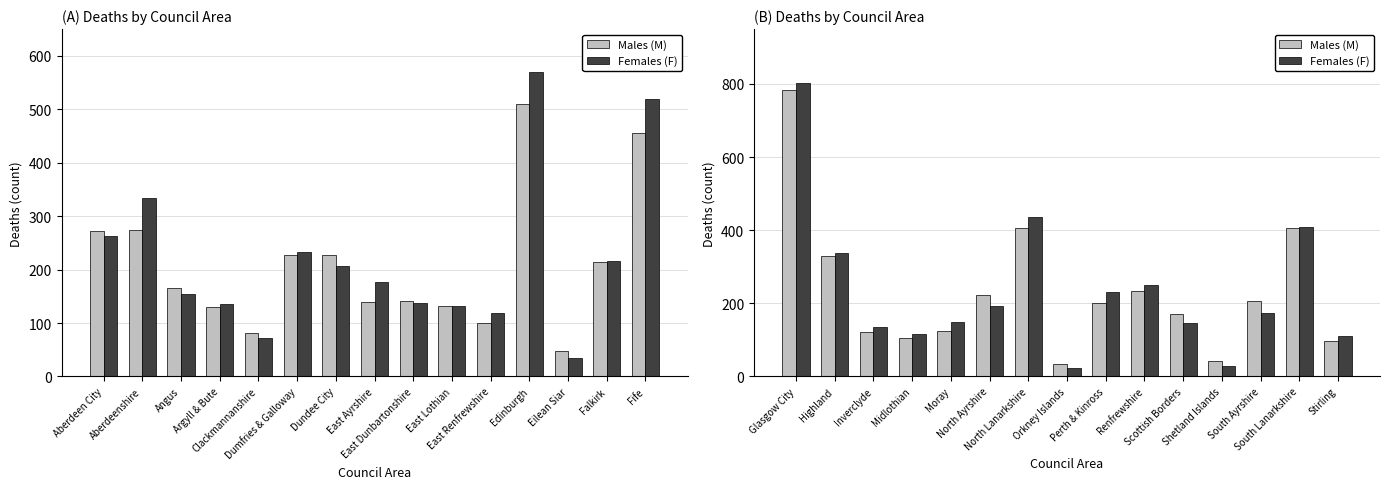

What position from the left is North Lanarkshire?

7